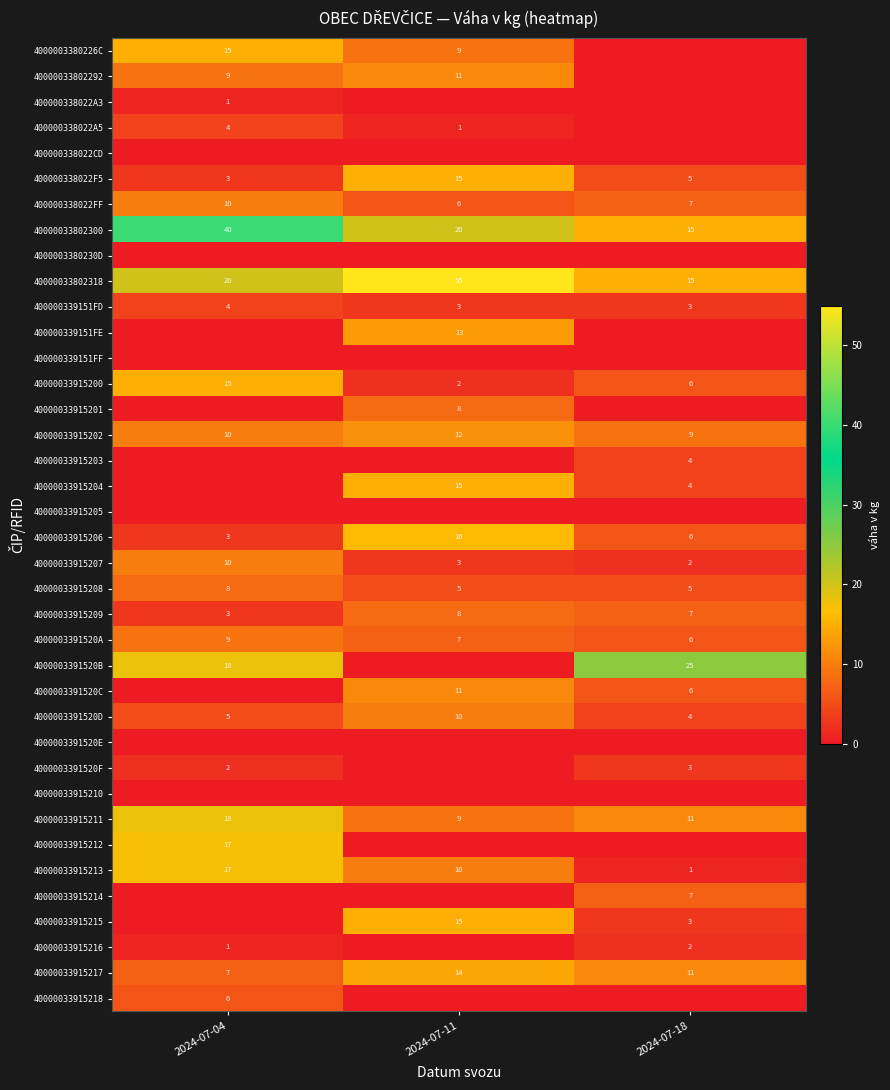

What is the lowest value of the 40000033802318 series?

15